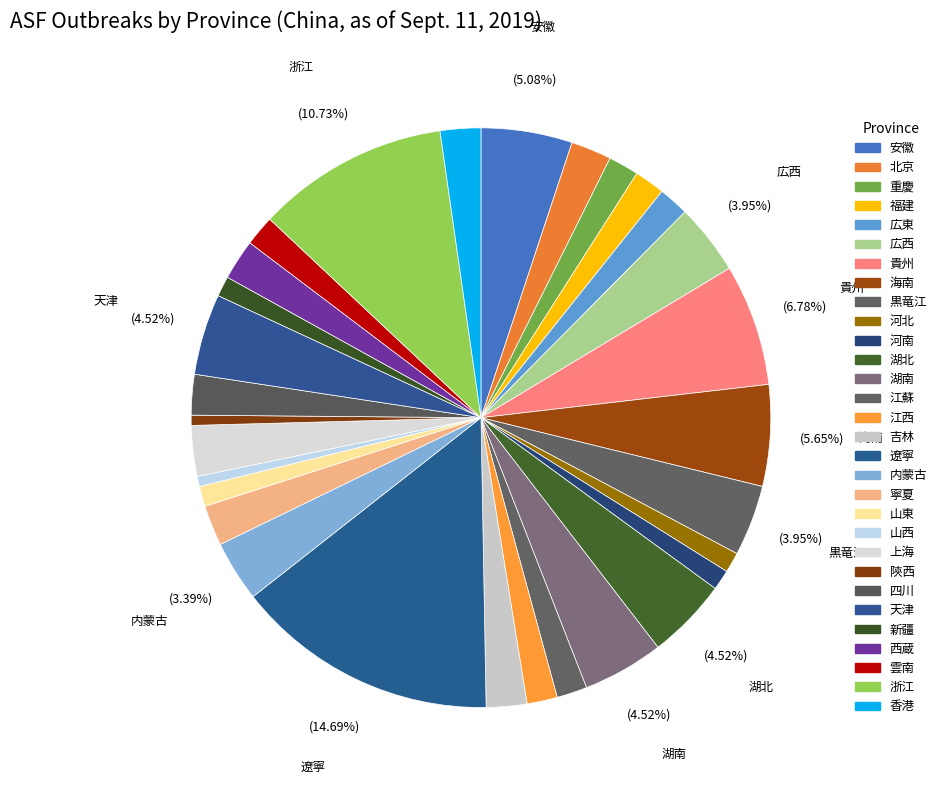

True or false: 上海 accounts for 1% of the total.

False